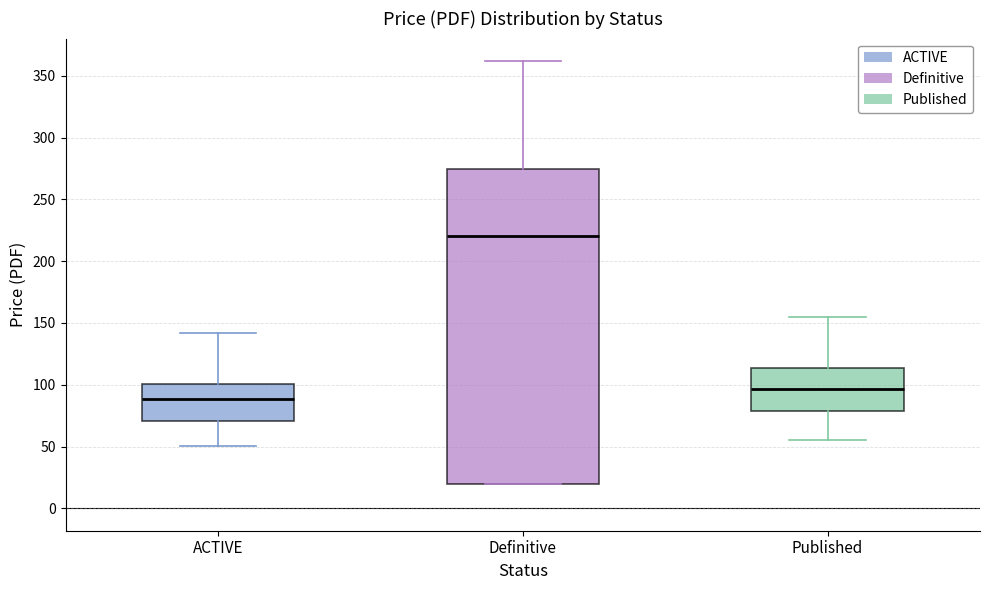

Which box is the tallest, from its lower edge to its upper edge?

Definitive